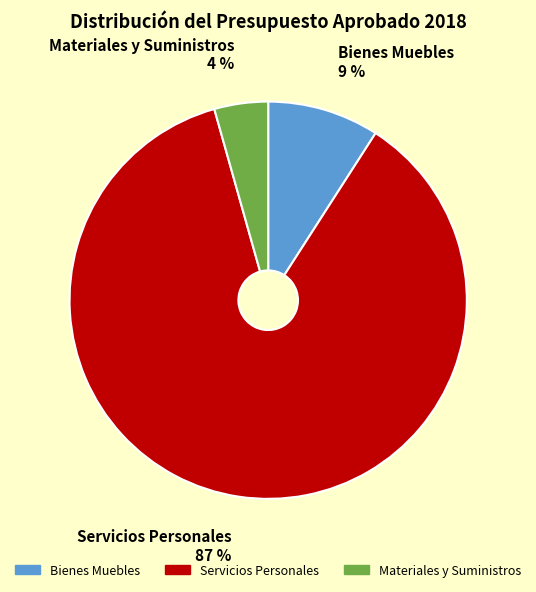

Combined, do Materiales y Suministros and Bienes Muebles account for over 50%?

No